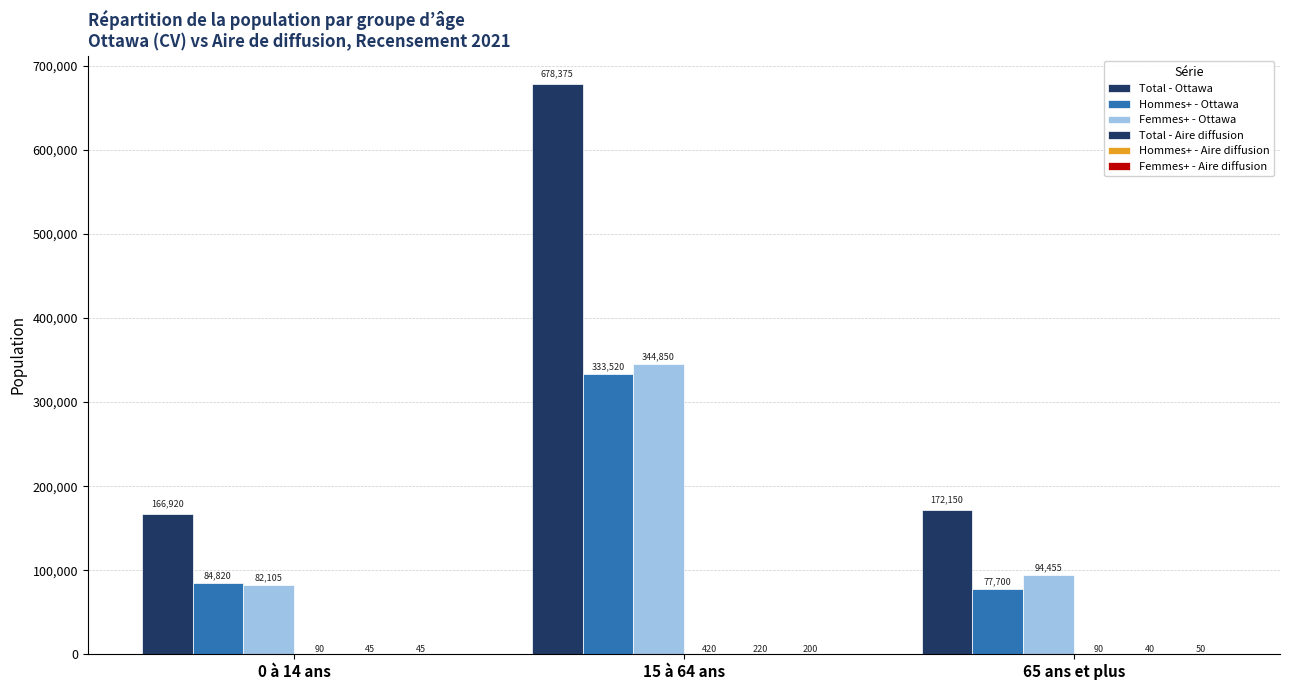

Which series has the largest total across all categories?

Total - Ottawa